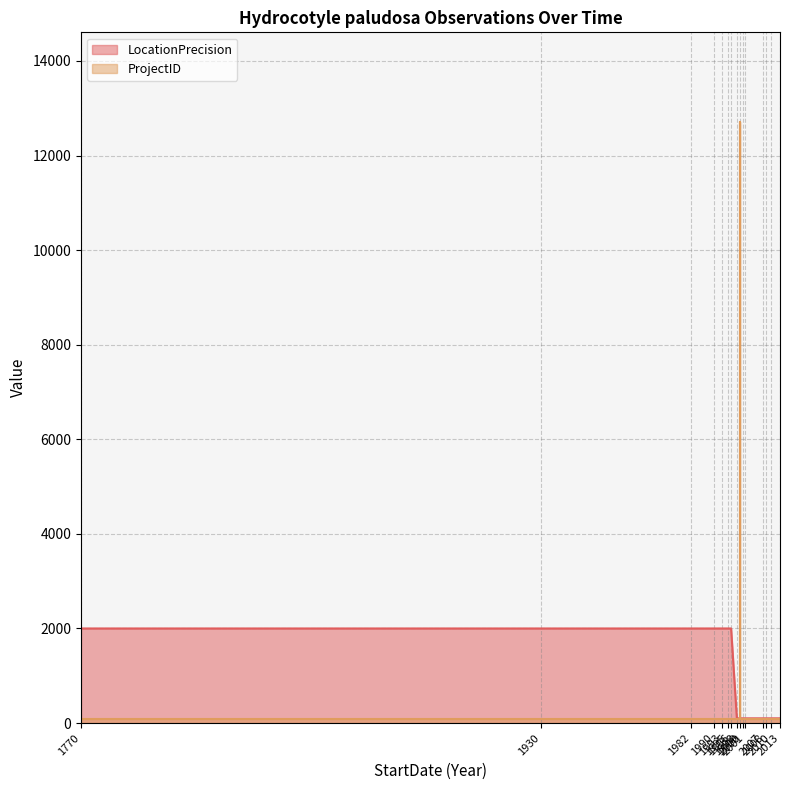

Where is the first local maximum for LocationPrecision?

1990